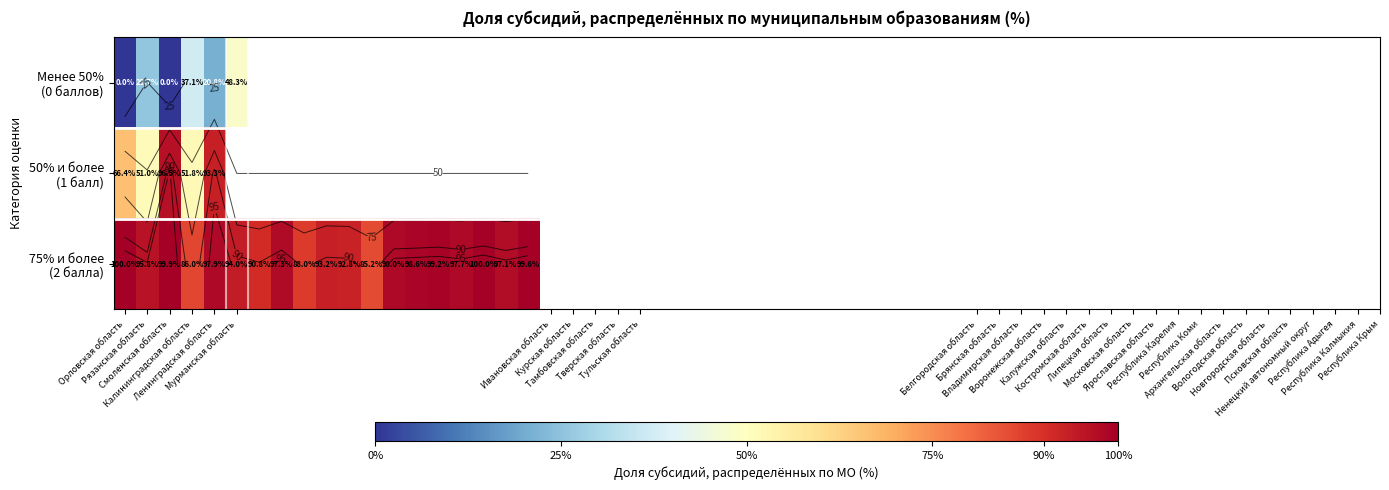

Rank the series by their maximum value, from lowest to highest.

Менее 50% (0 баллов), 50% и более (1 балл), 75% и более (2 балла)